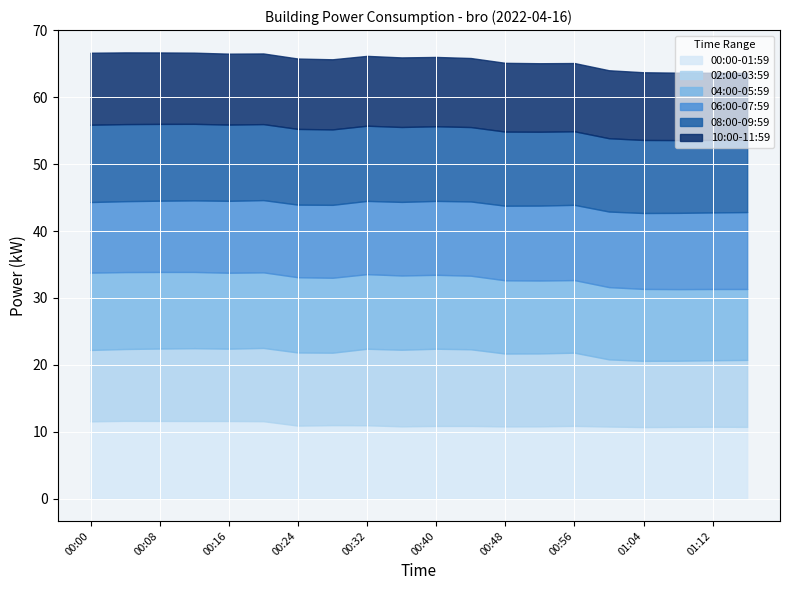

How many data points does each series have?

20